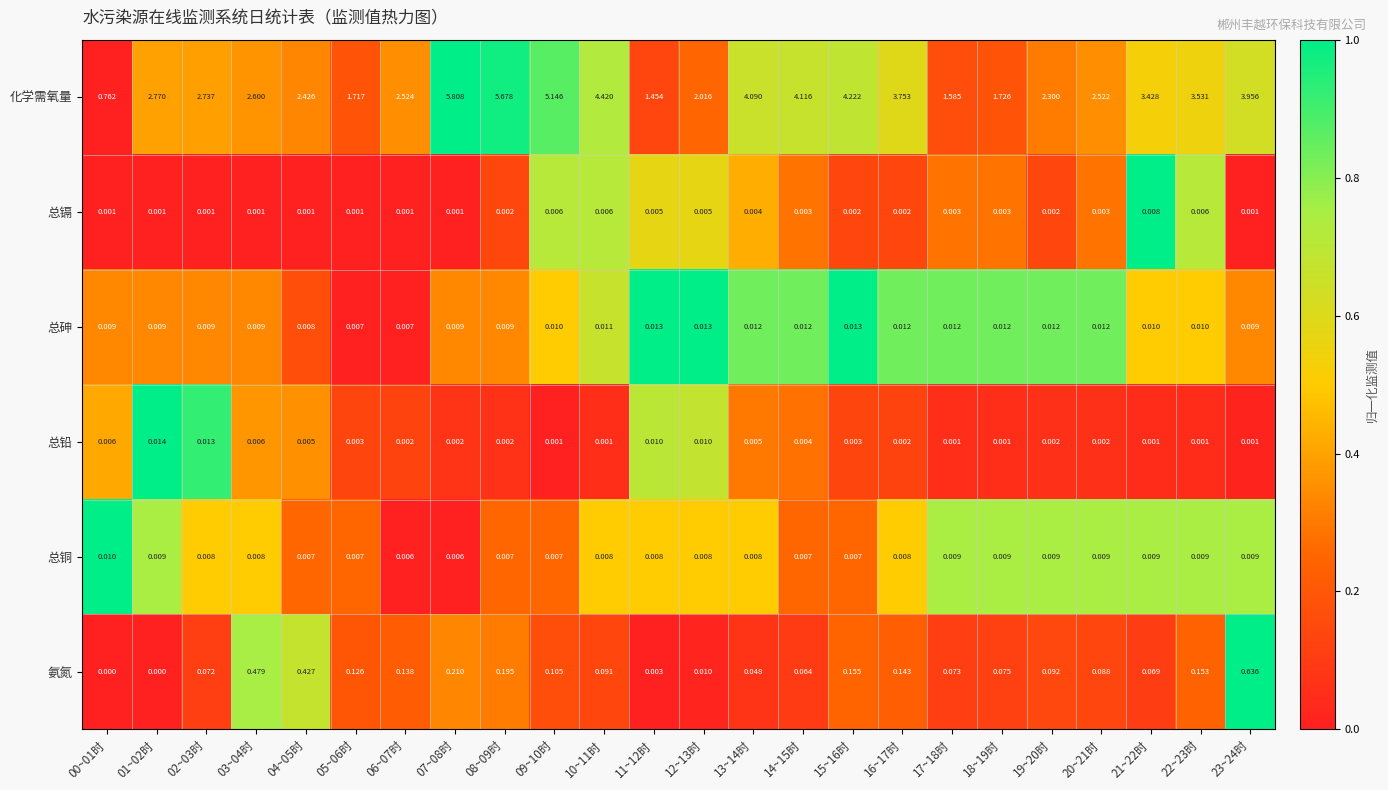

Which series has the largest range (max minus min)?

化学需氧量